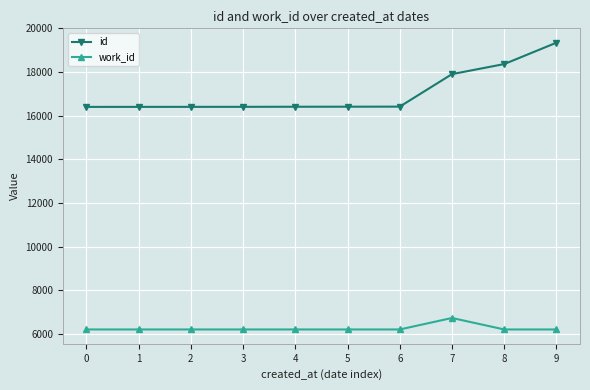

How many lines are shown in the chart?

2